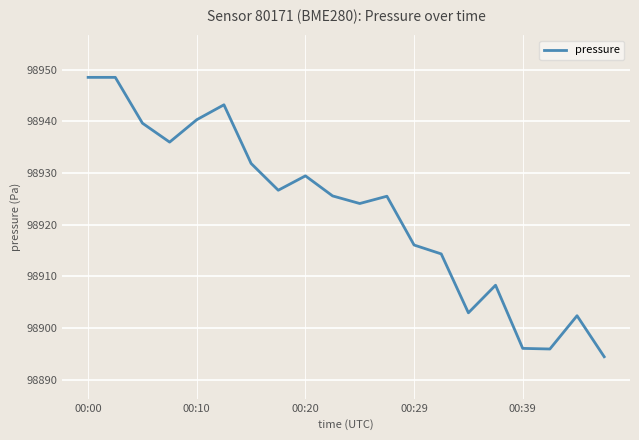

What is the difference between the maximum and minimum values?

54.1